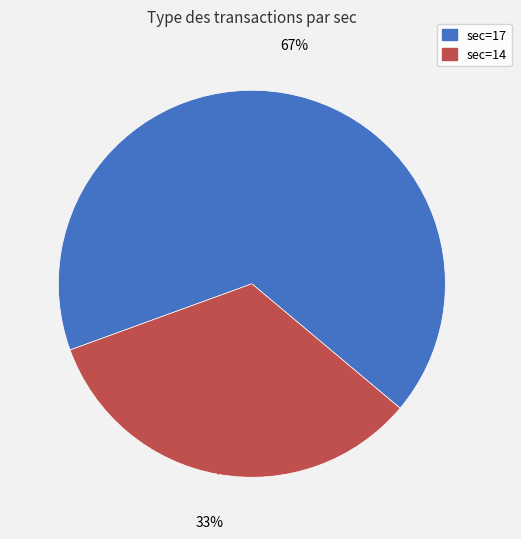

Is it true that sec=14 is 33% of the pie?

True